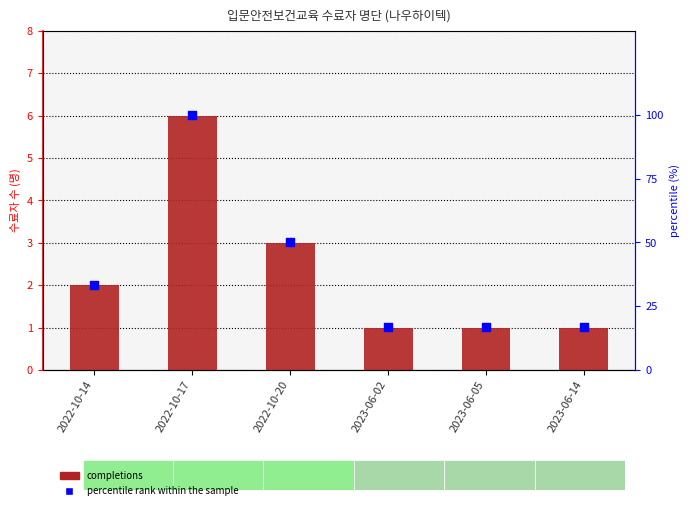

At how many categories does at least one series exceed 38?

2